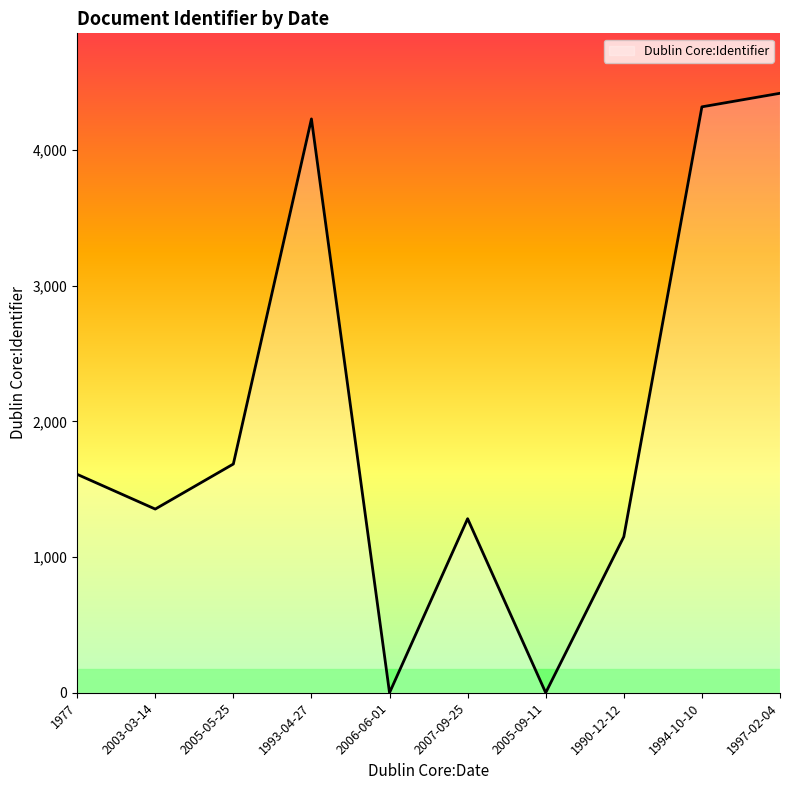

Reading right to left, what are all the values shown in this chart?

1997-02-04=4419	1994-10-10=4319	1990-12-12=1150	2005-09-11=0	2007-09-25=1283	2006-06-01=0	1993-04-27=4230	2005-05-25=1686	2003-03-14=1354	1977=1610